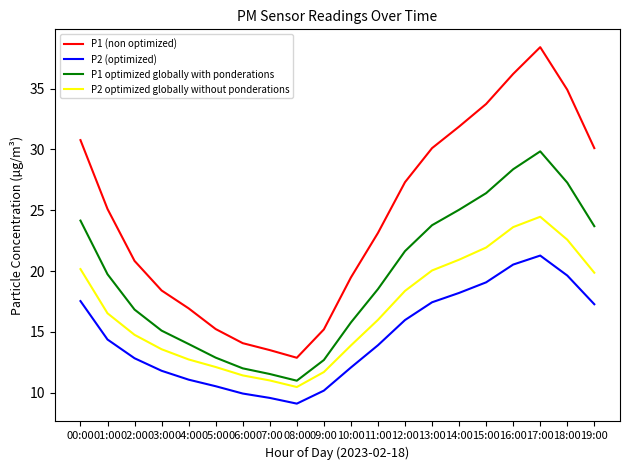

Which label corresponds to the smallest value in the chart?

08:00